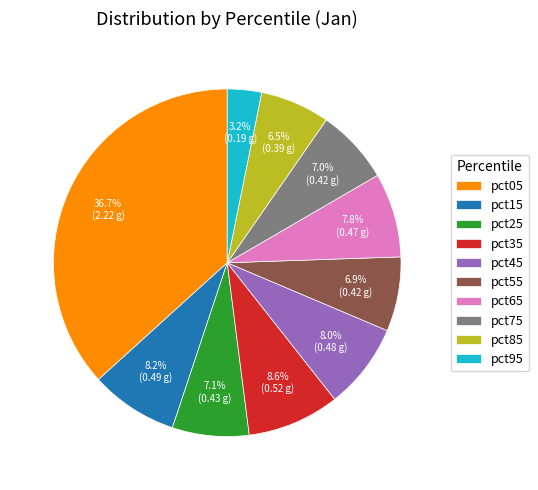

Combined, what portion of the pie is pct55 and pct75?

13.9%